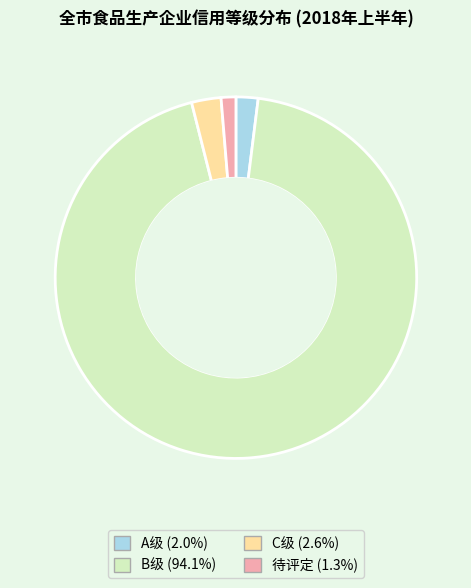

Approximately how many times larger is the value at 待评定 (1.3%) compared to C级 (2.6%)?

0.5